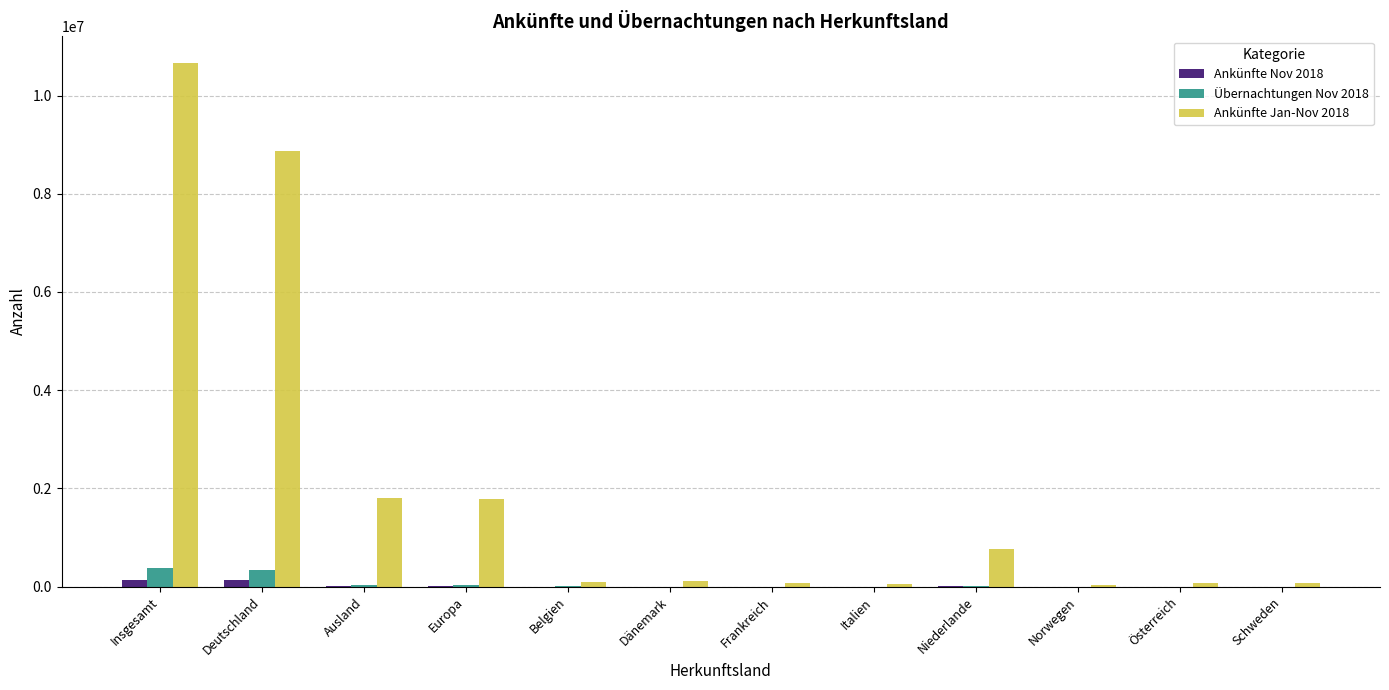

Is the value of Ankünfte Jan-Nov 2018 at Norwegen greater than the value of Übernachtungen Nov 2018 at Deutschland?

No